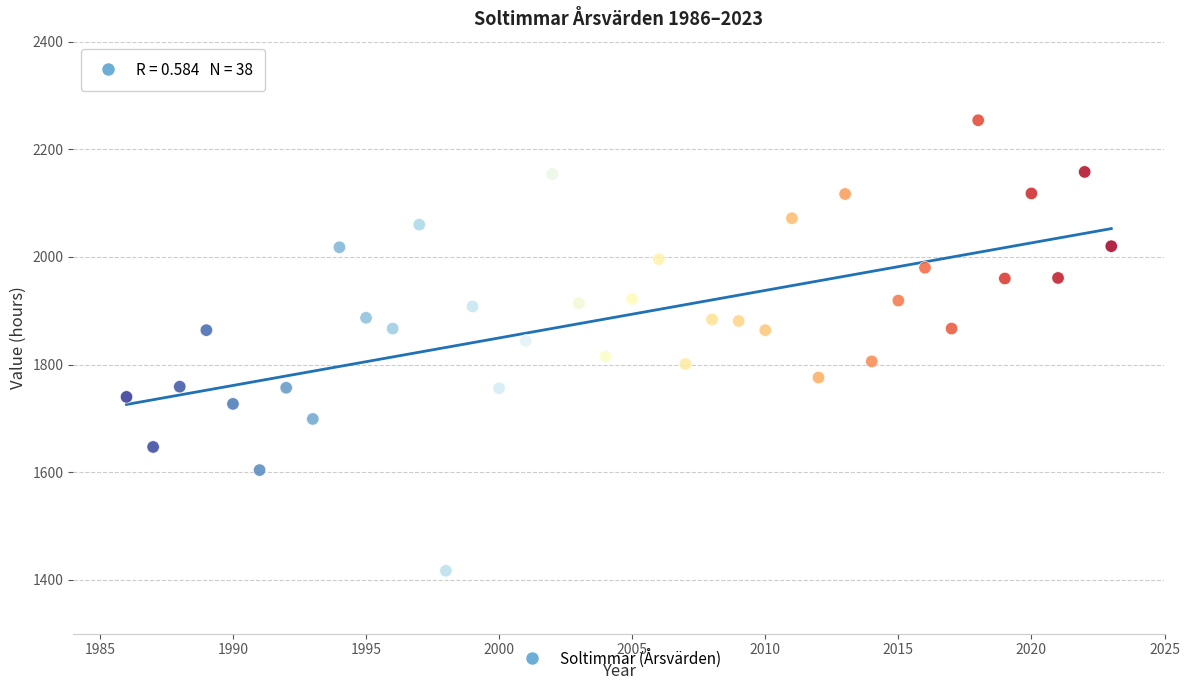

What is the range of X values (max minus min)?

37